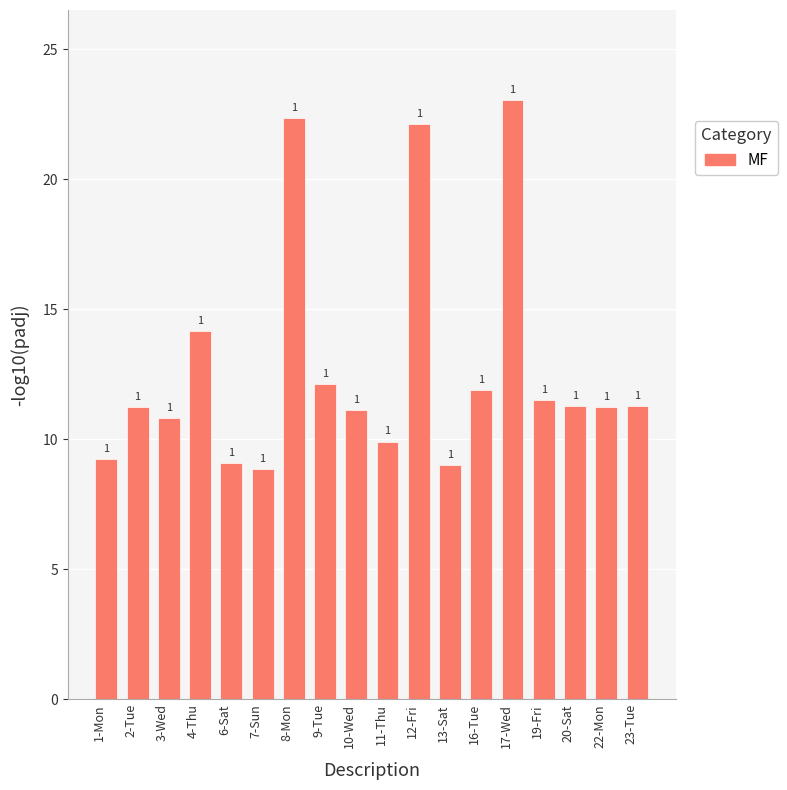

Approximately how many times larger is the value at 22-Mon compared to 10-Wed?

1.0